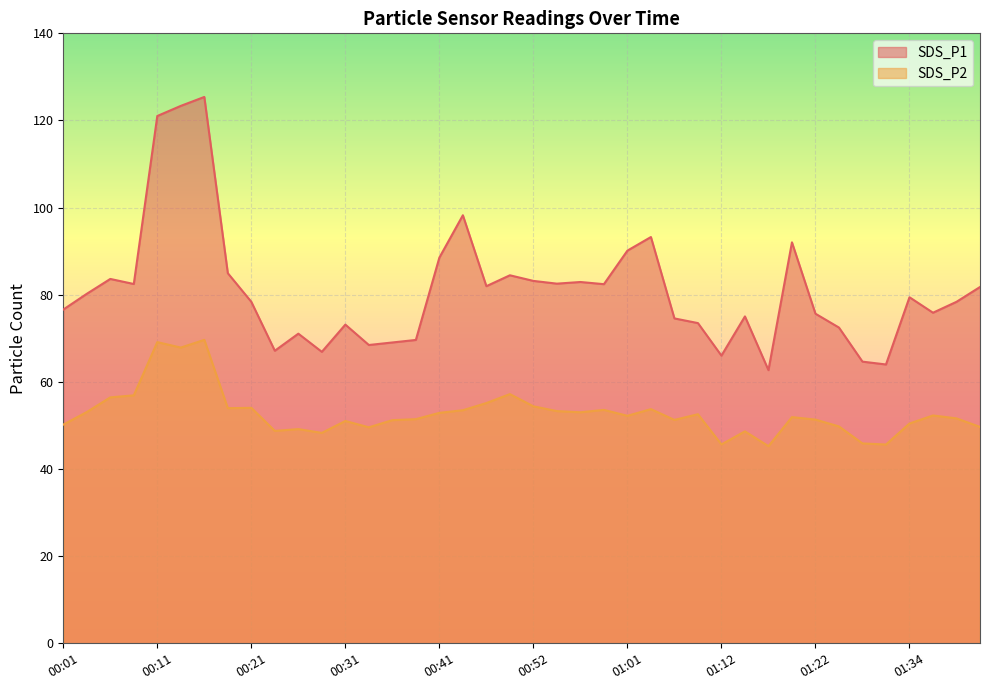

The SDS_P1 series shows 120.2 at 01:36. True or false?

False